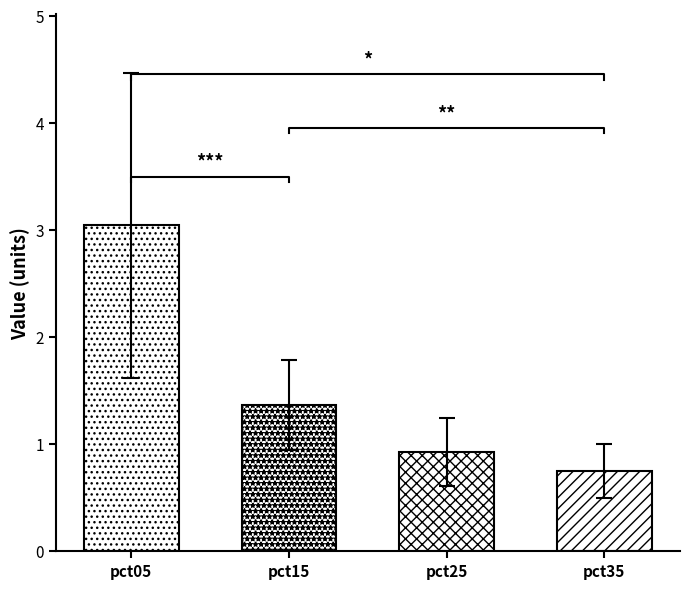

Which category has the highest value across all series?

pct05